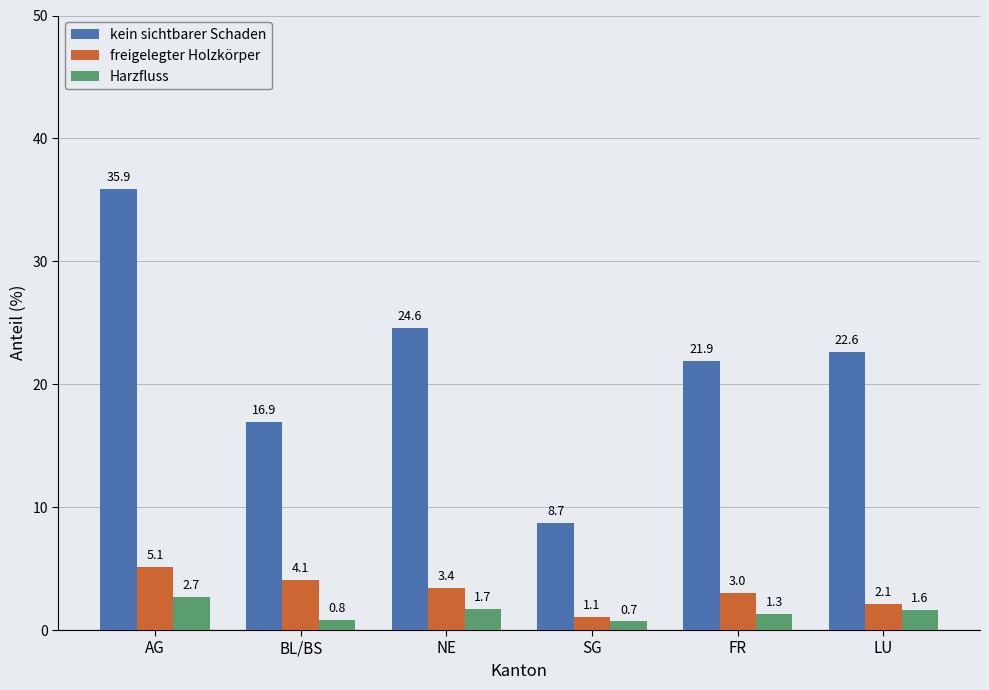

What is the label of the 2nd bar from the left?

BL/BS